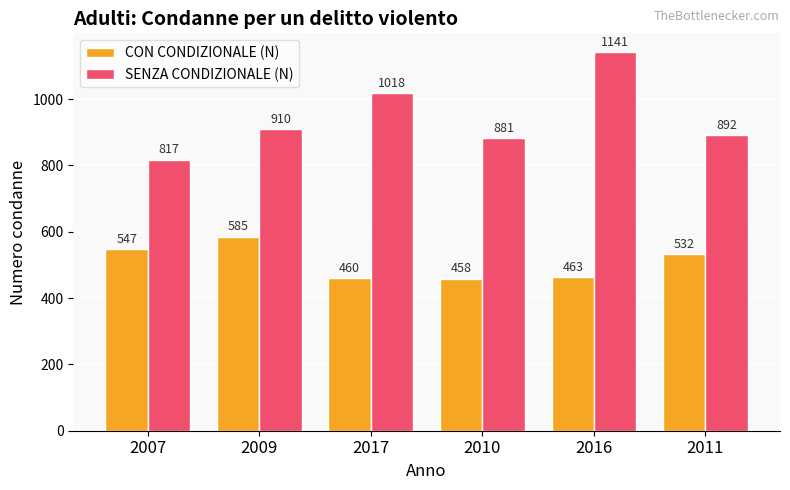

The value of SENZA CONDIZIONALE (N) at 2016 is 1998. True or false?

False